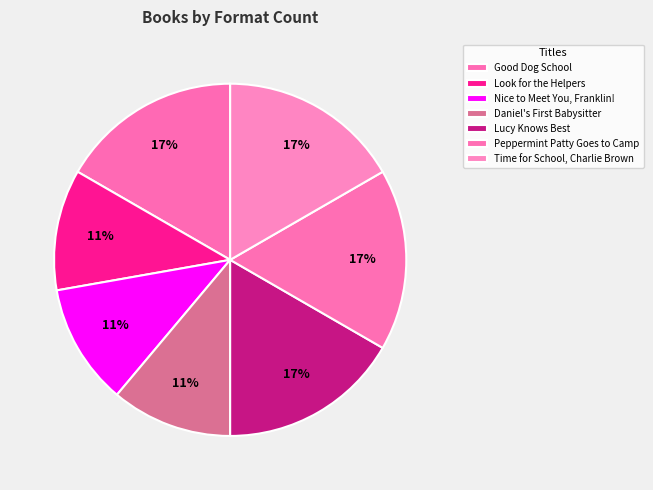

Is it true that Time for School, Charlie Brown is 17% of the pie?

True